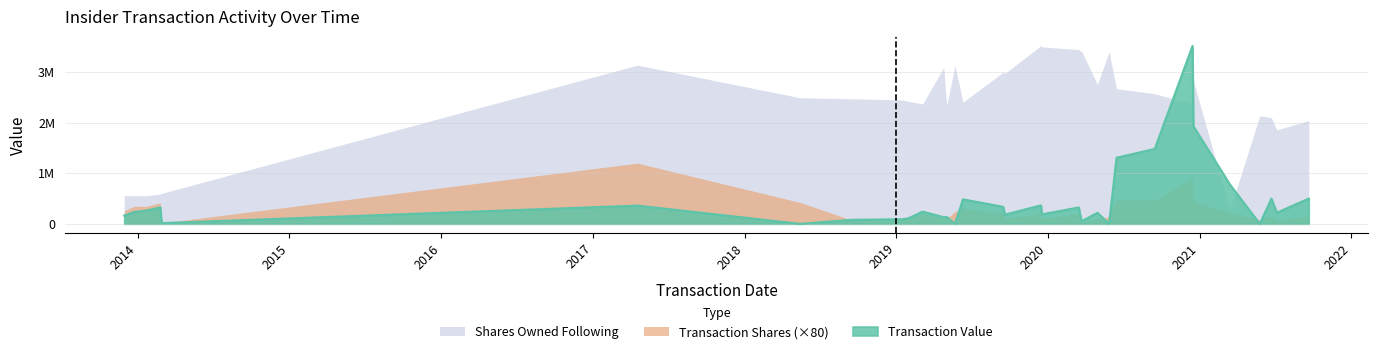

What are all the series names shown in the legend?

Shares Owned Following, Transaction Shares (×80), Transaction Value